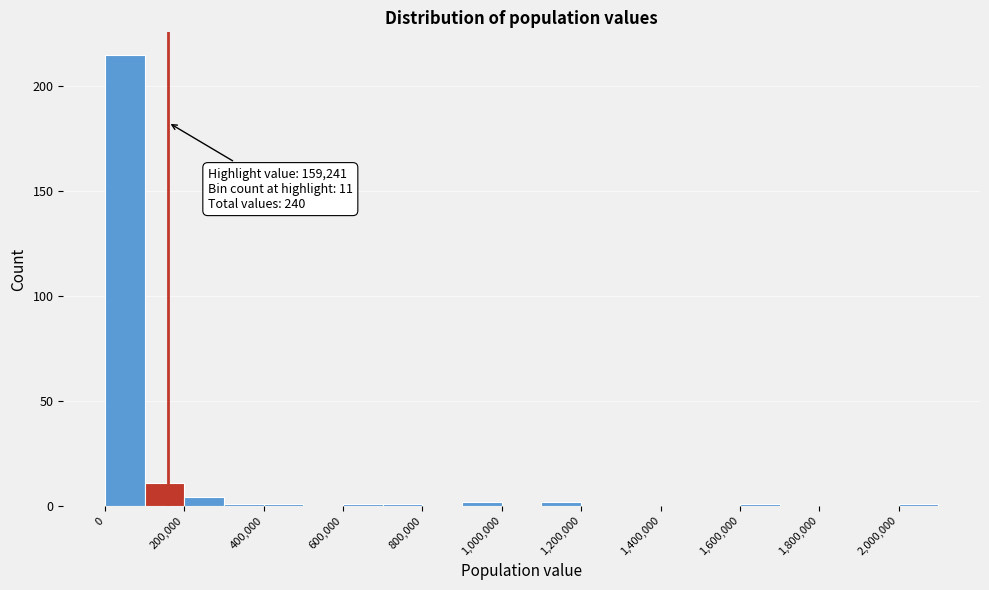

Over which range of the x-axis is the bar tallest?

0 to 100000